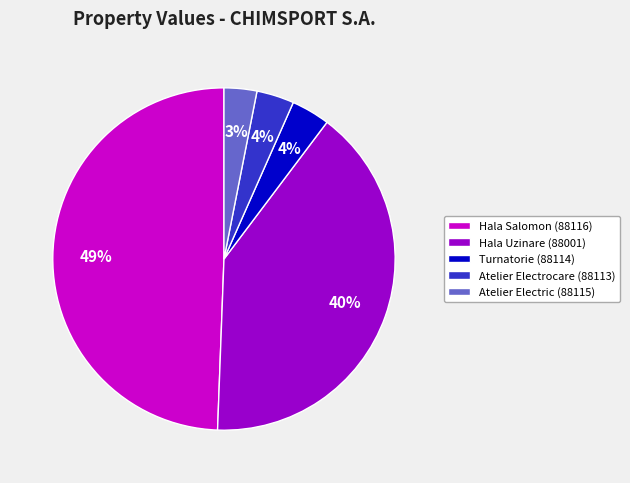

The Hala Salomon (88116) slice represents 49% of the pie. True or false?

True